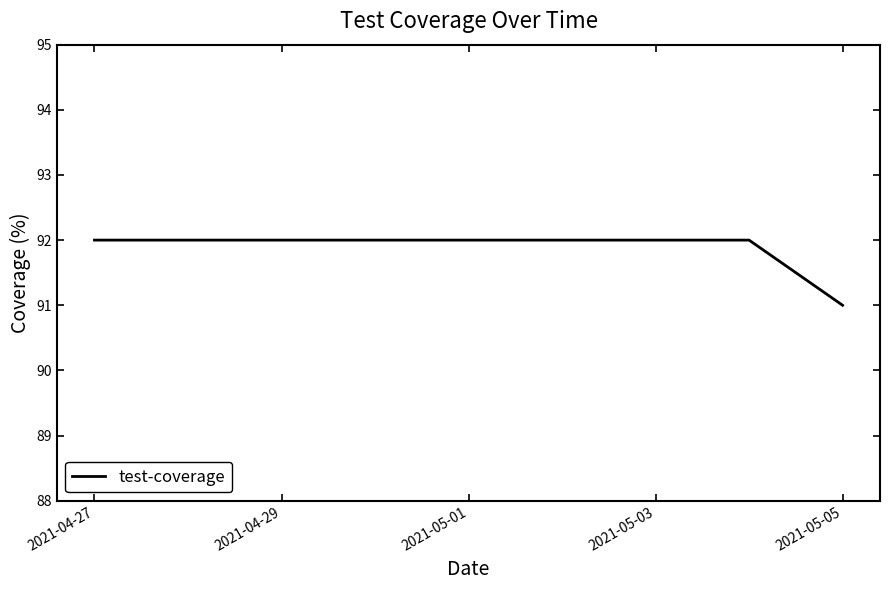

What is the average value?

92